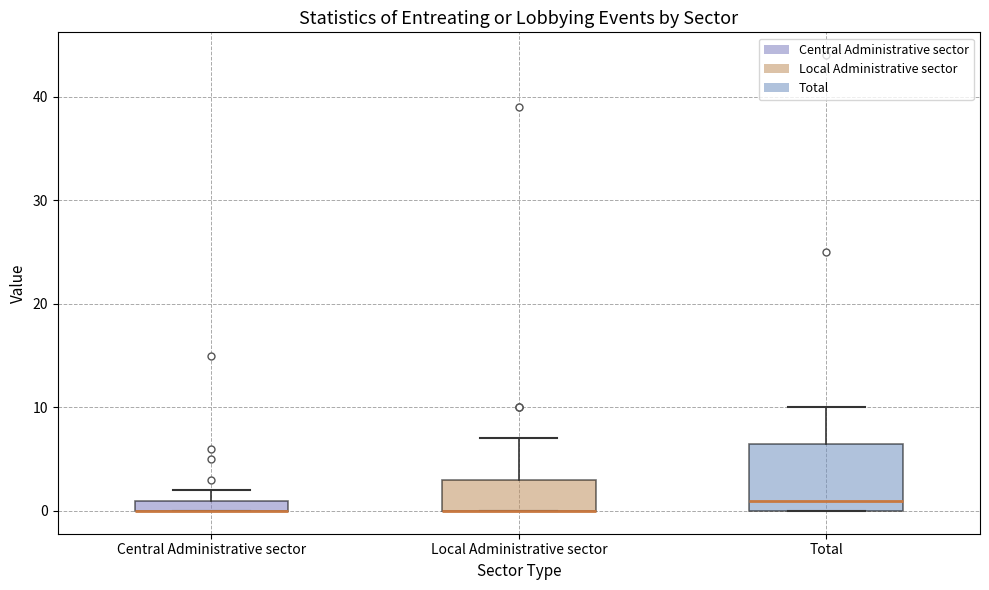

Comparing the boxes themselves (not the whiskers), which one is the tallest?

Total